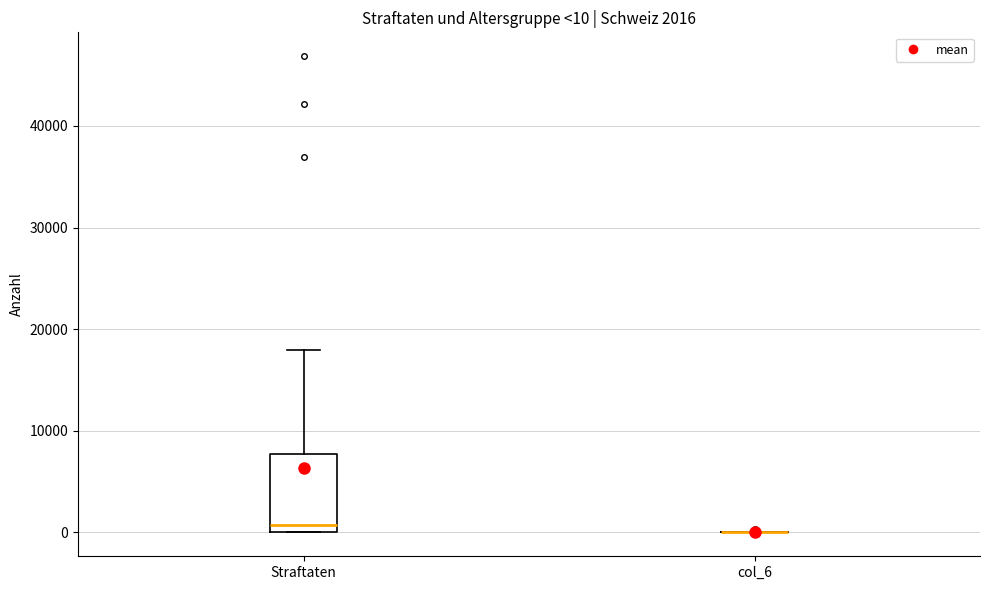

Comparing the boxes themselves (not the whiskers), which one is the tallest?

Straftaten